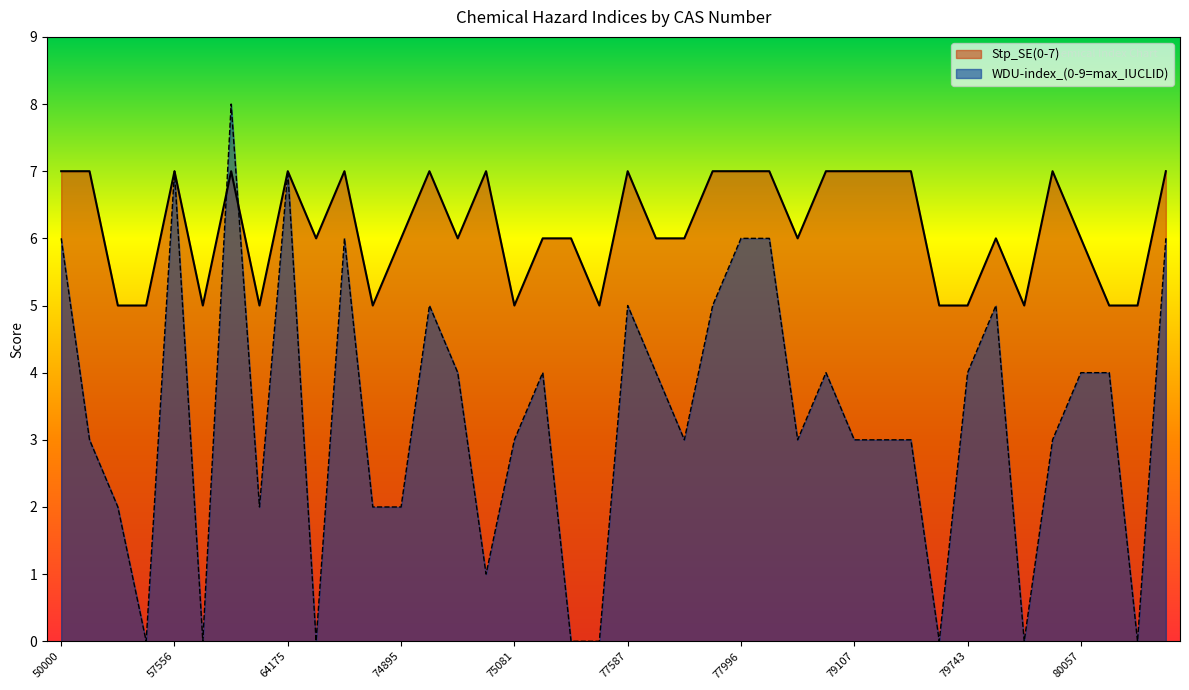

How many intersections are there between Stp_SE(0-7) and WDU-index_(0-9=max_IUCLID)?

2